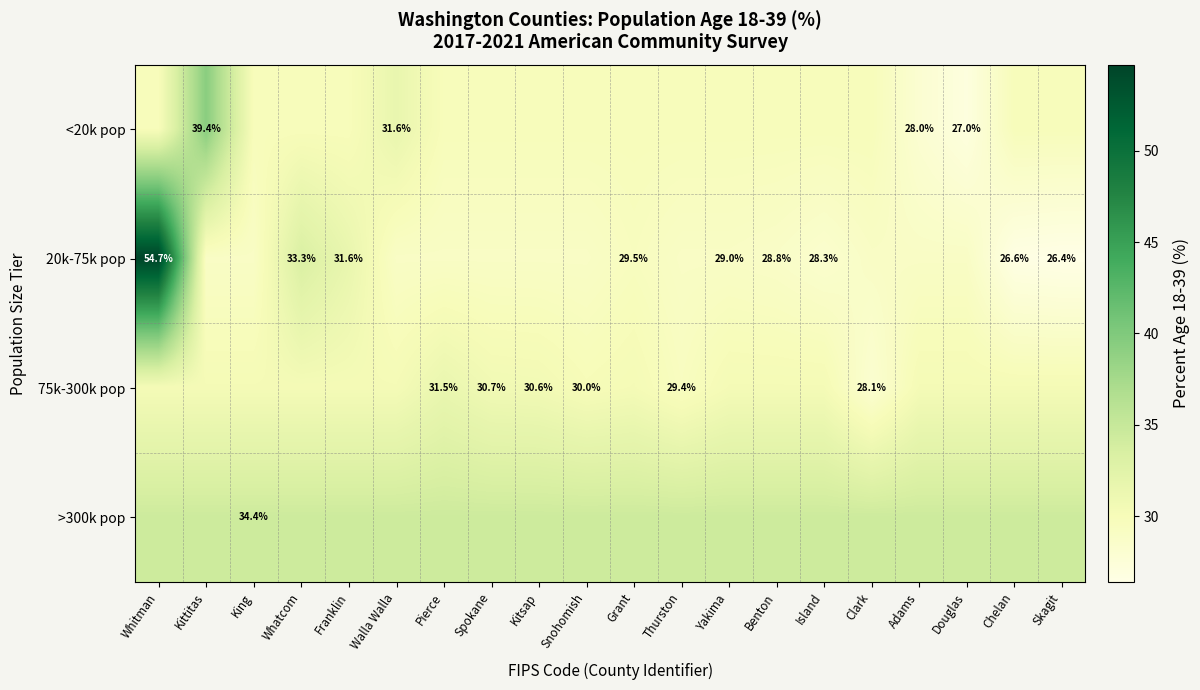

What is the difference between the 75k-300k pop values at Thurston and Clark?

1.3